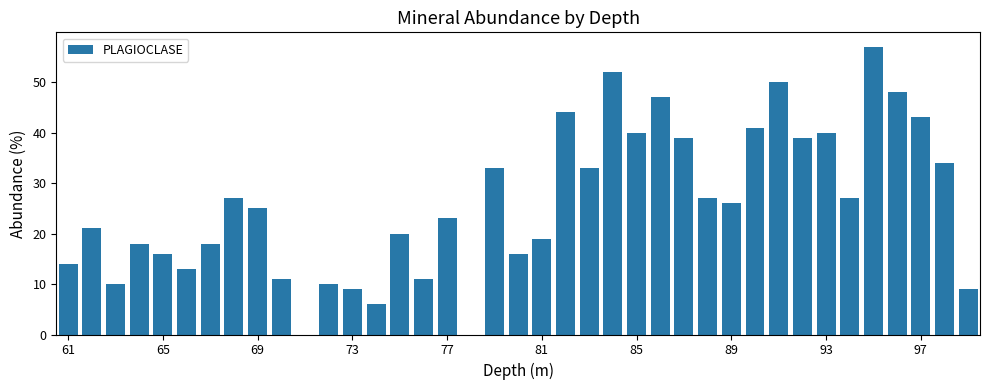

What is the sum of all values?

1016